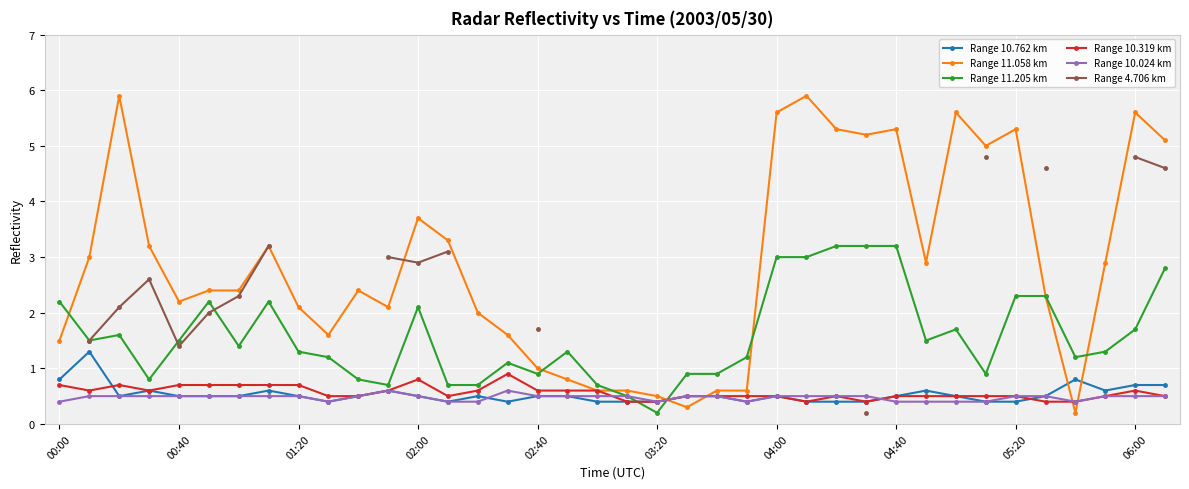

Which has a higher value, 26 or 31?

26